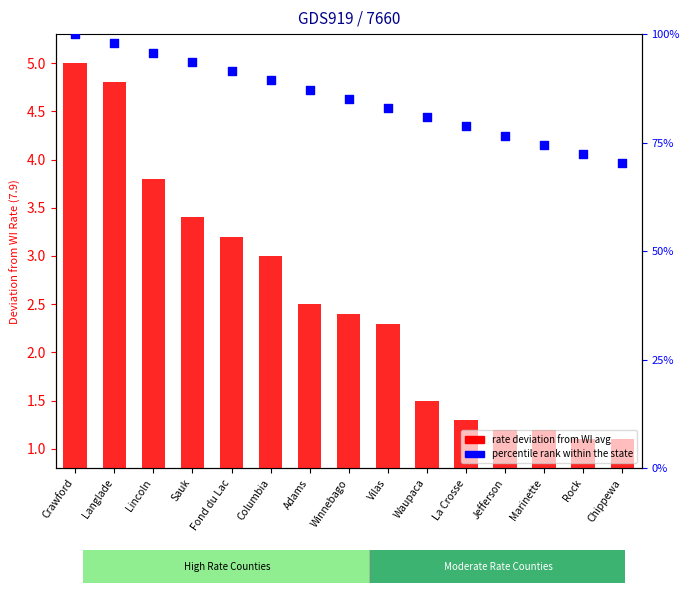

Which series has the largest total across all categories?

percentile rank within the state